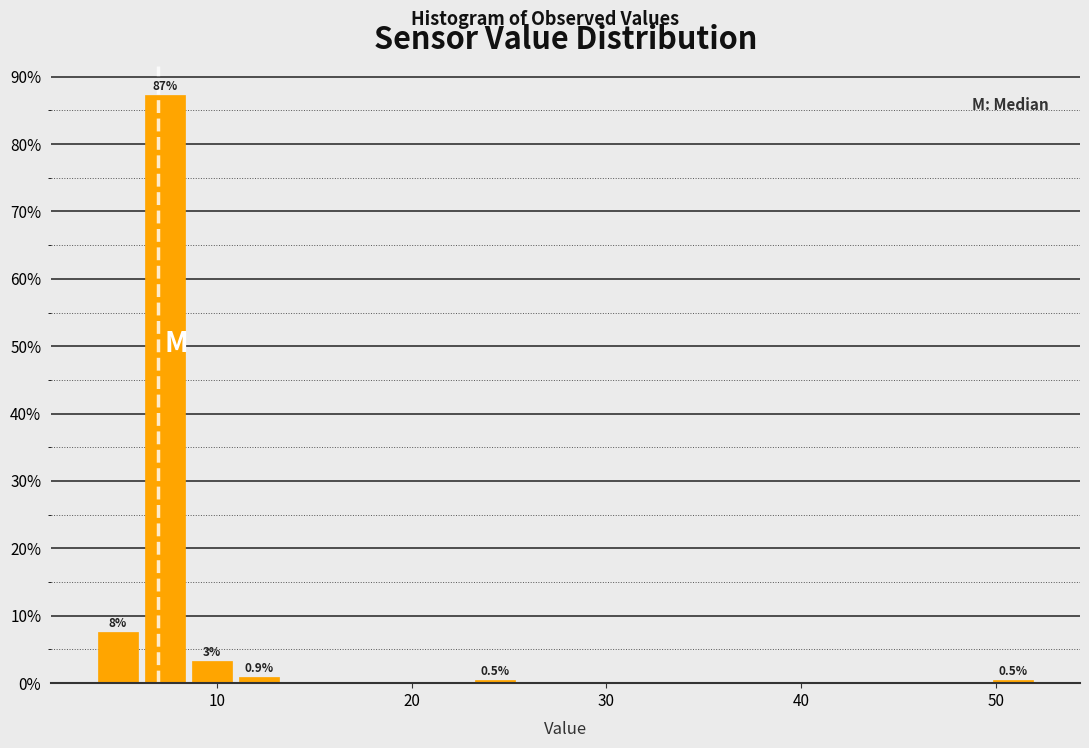

Read against the x-axis, roughly where is the centre of the tallest bar?

7